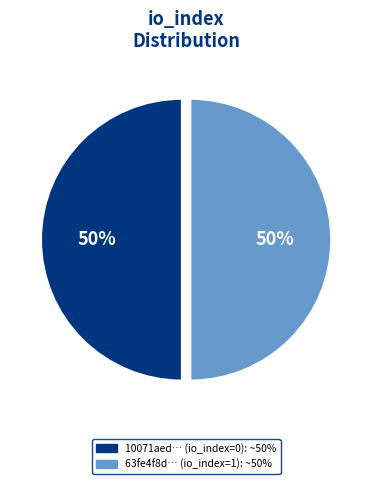

To the nearest percent, what is the average slice percentage?

50%